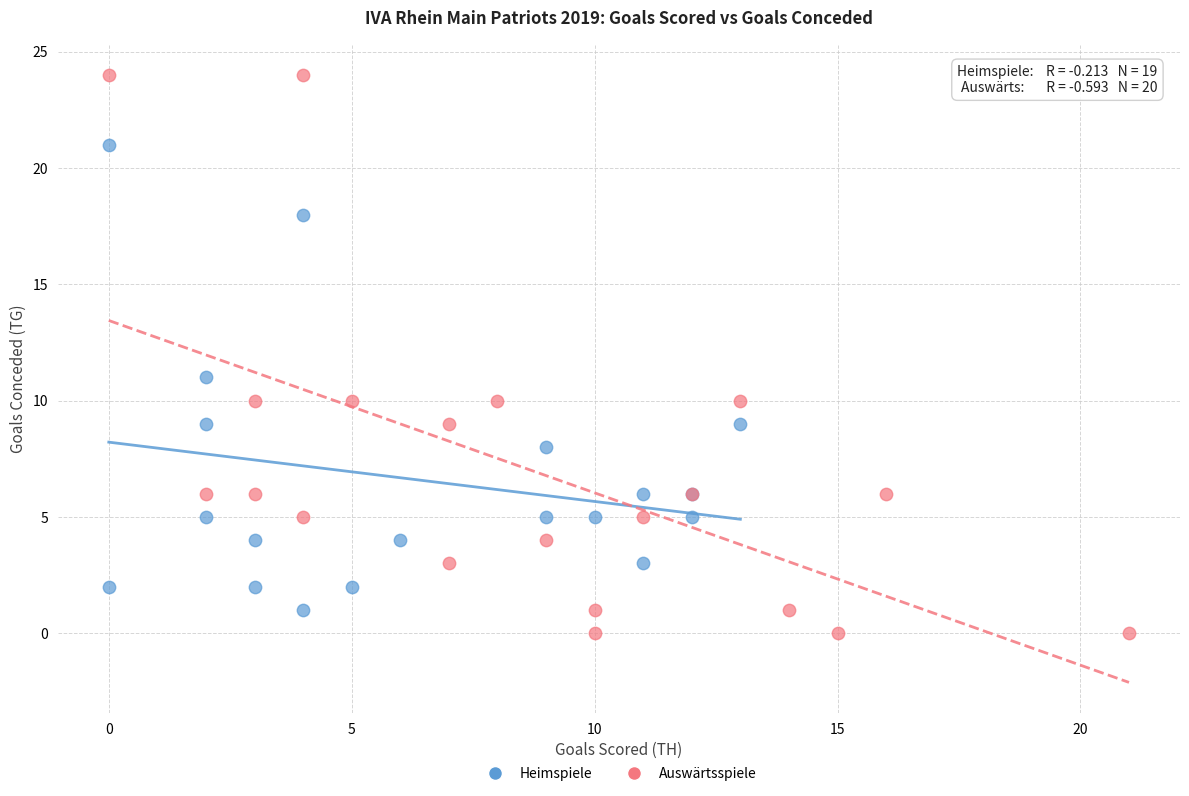

Which series has the widest spread of Y values?

Auswärtsspiele